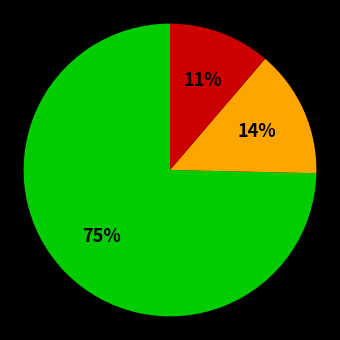

To the nearest percent, what is the average slice percentage?

33%